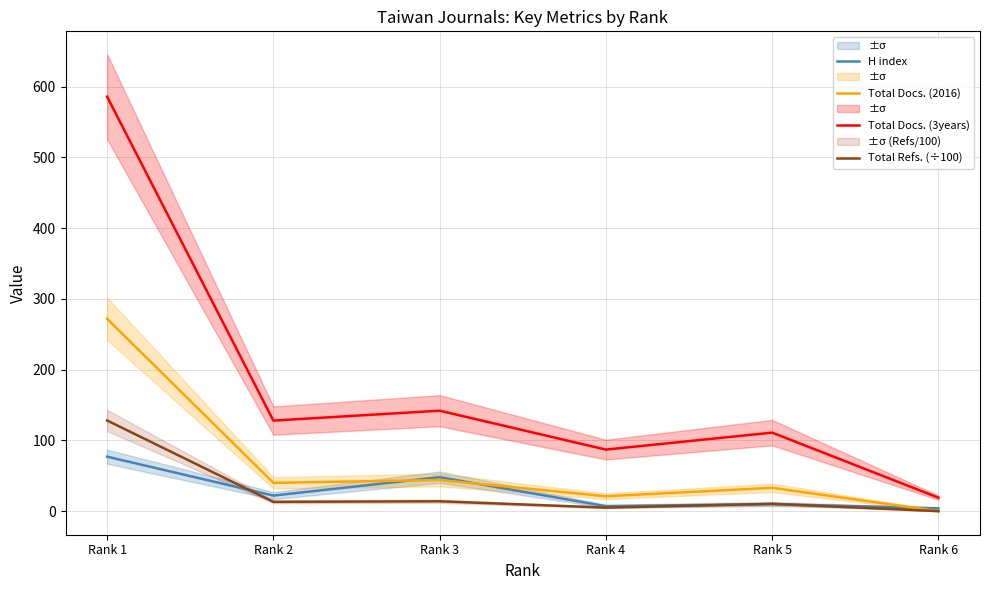

Is this an area chart (filled region under the line)?

No